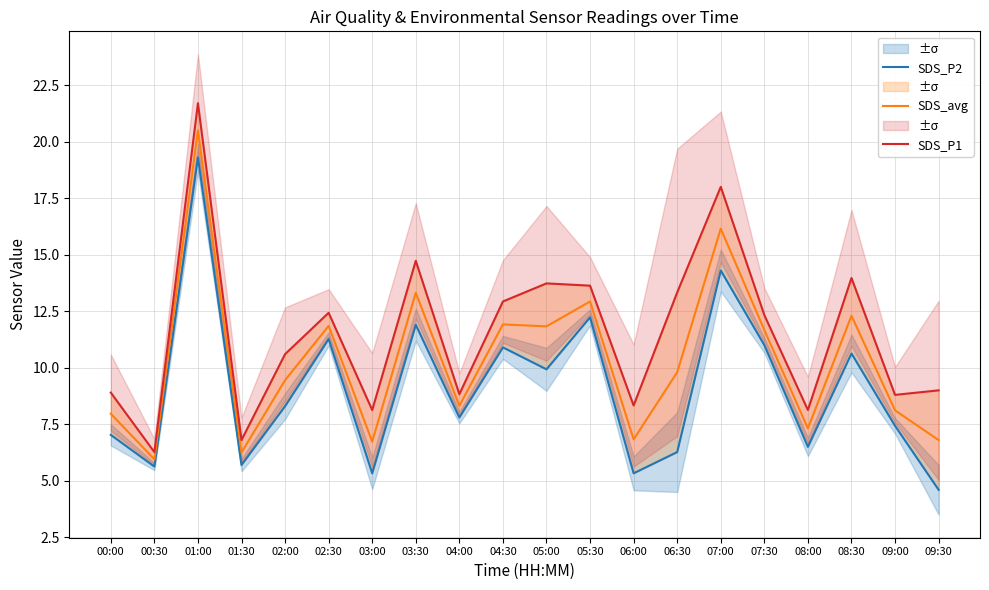

True or false: SDS_P2 and SDS_P1 cross at least once.

False